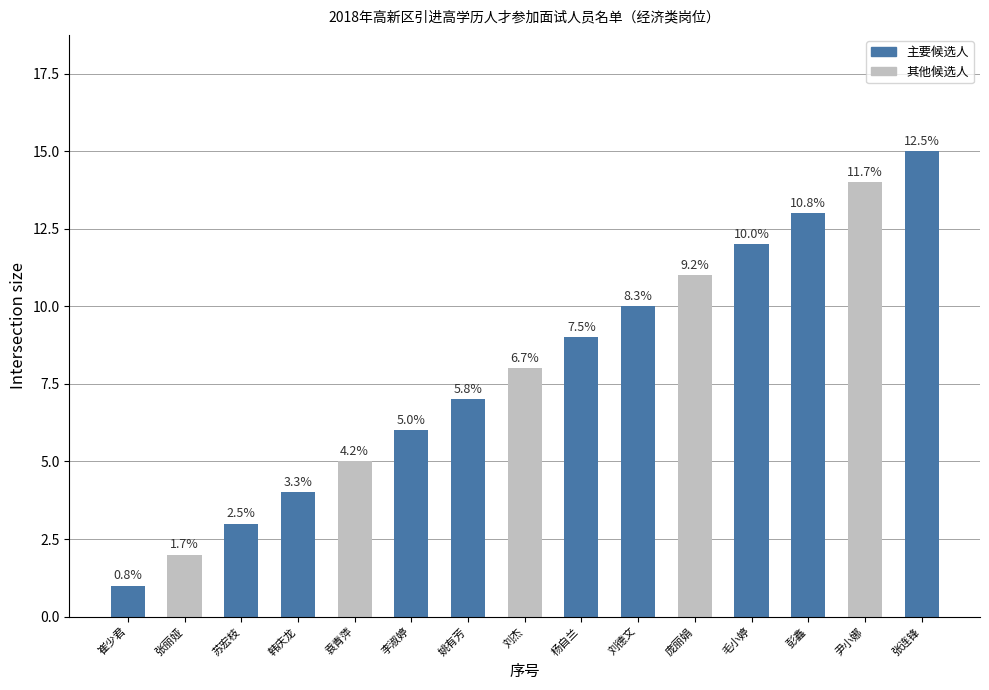

Reading left to right, list all the values displayed in this chart.

1	2	3	4	5	6	7	8	9	10	11	12	13	14	15